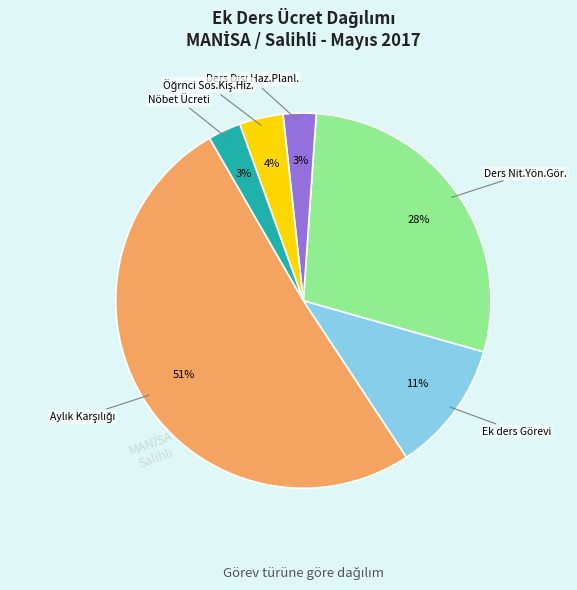

Is there a majority slice in this chart?

Yes